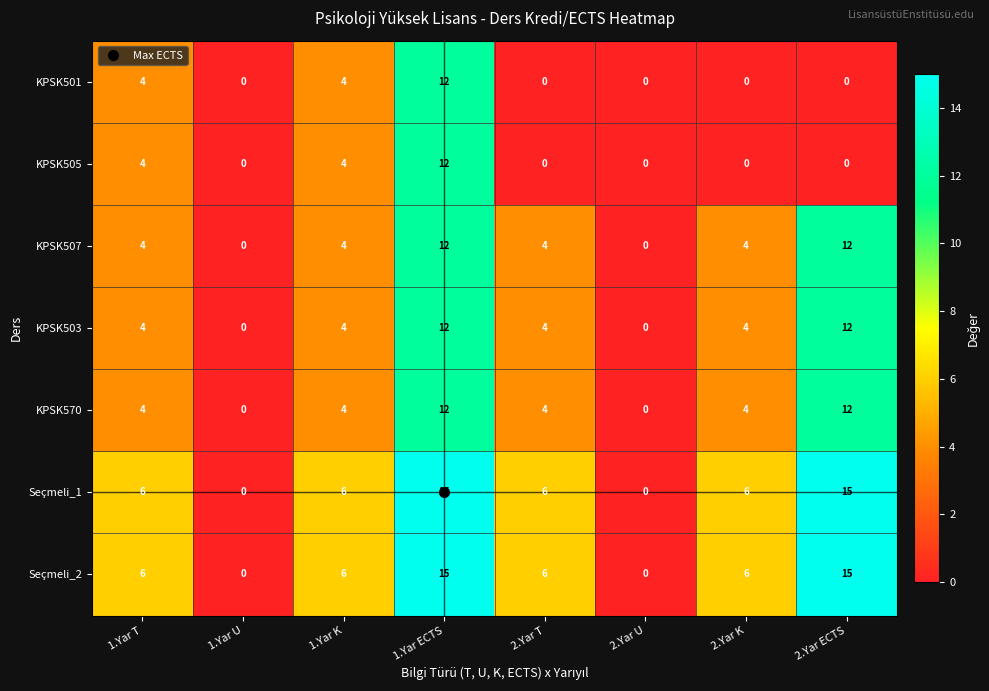

Count the KPSK501 values in the range 0 to 4.

7